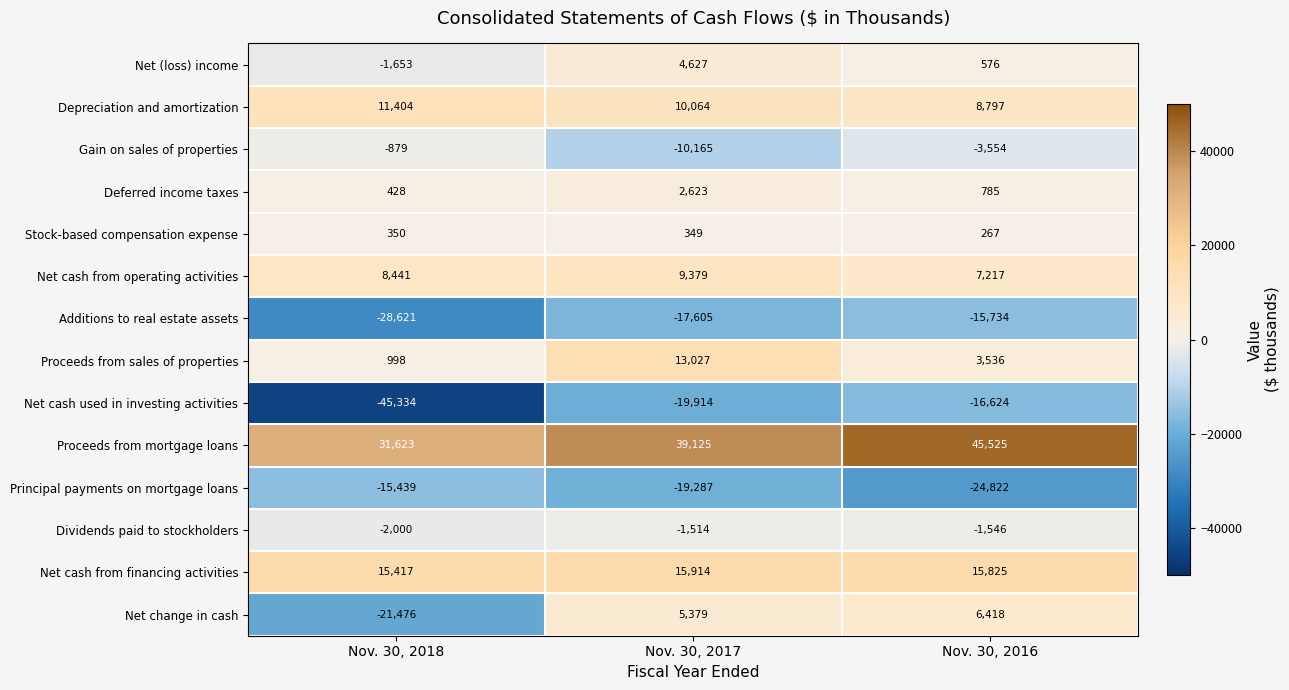

Which series changed the most between Nov. 30, 2018 and Nov. 30, 2016?

Net cash used in investing activities